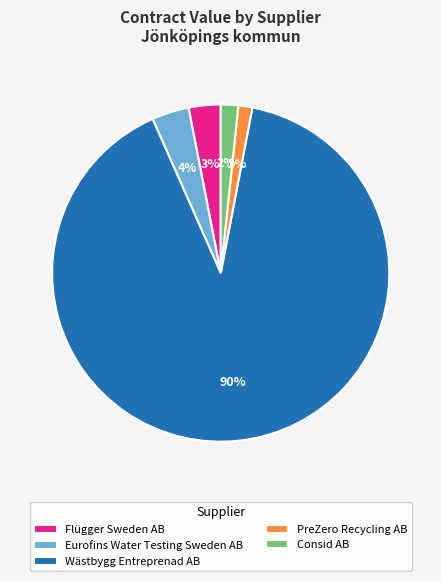

How many segments does this pie chart have?

5